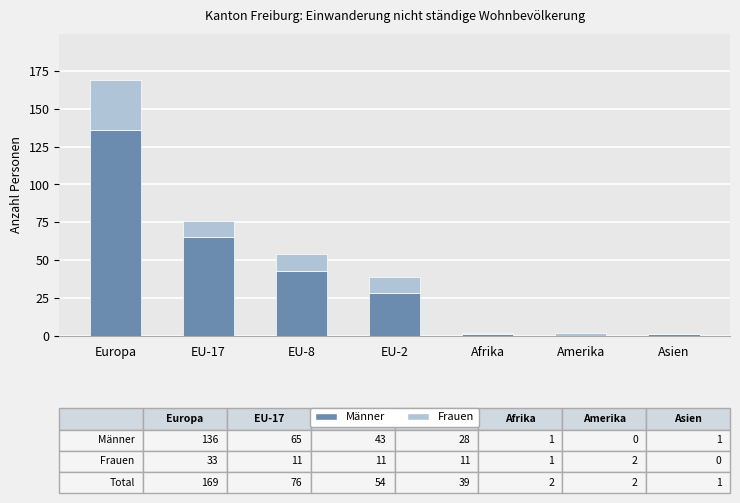

What is the highest value of the Männer series?

136